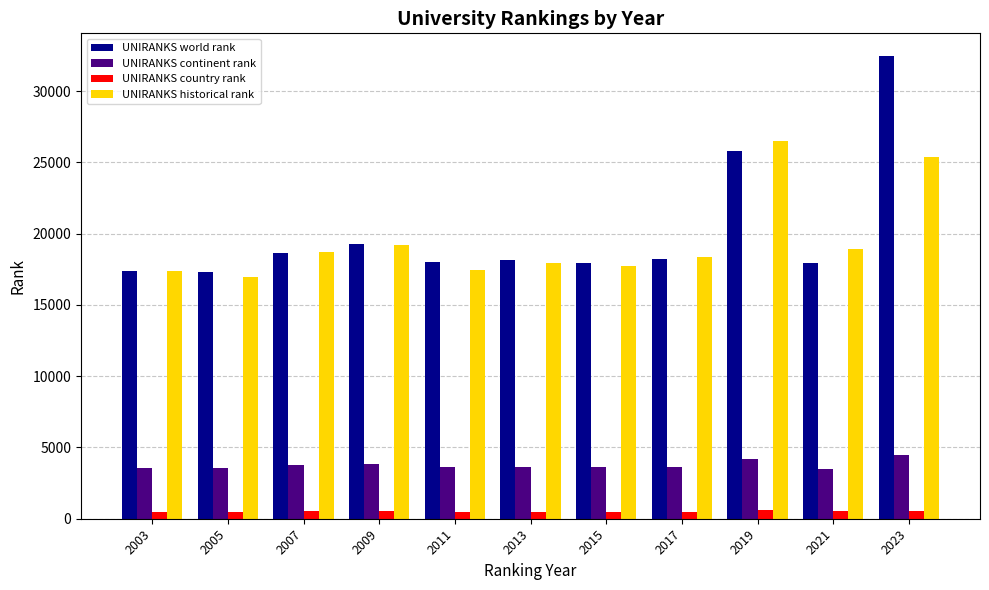

What is the value of the UNIRANKS historical rank bar at the 8th from the left?

18351.5